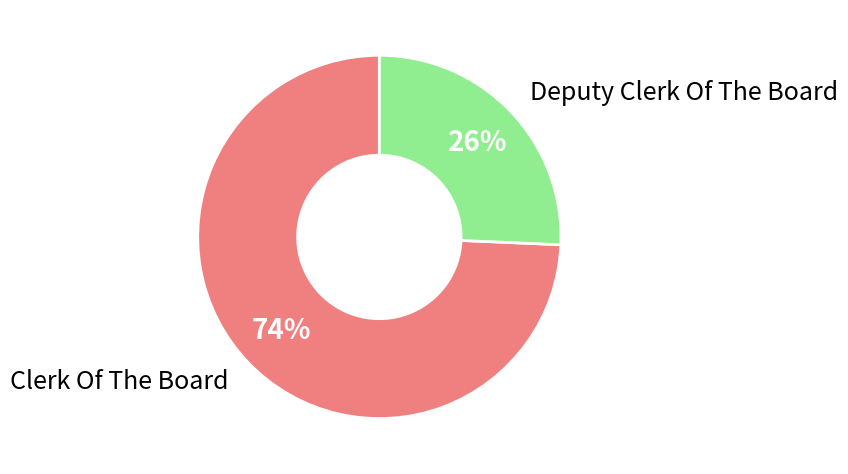

To the nearest percent, what is the average slice percentage?

50%